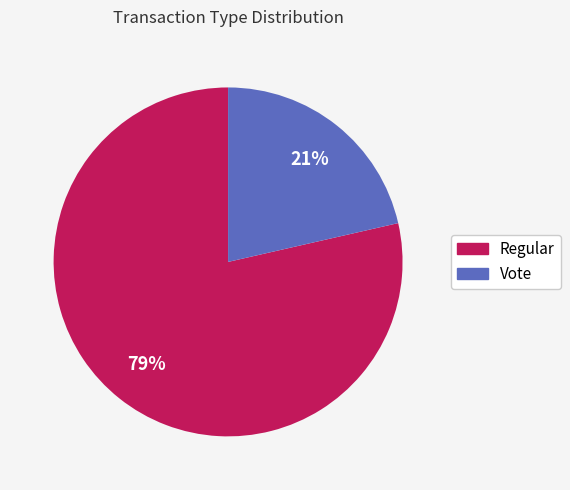

Do Vote and Regular together represent more than half of the pie?

Yes